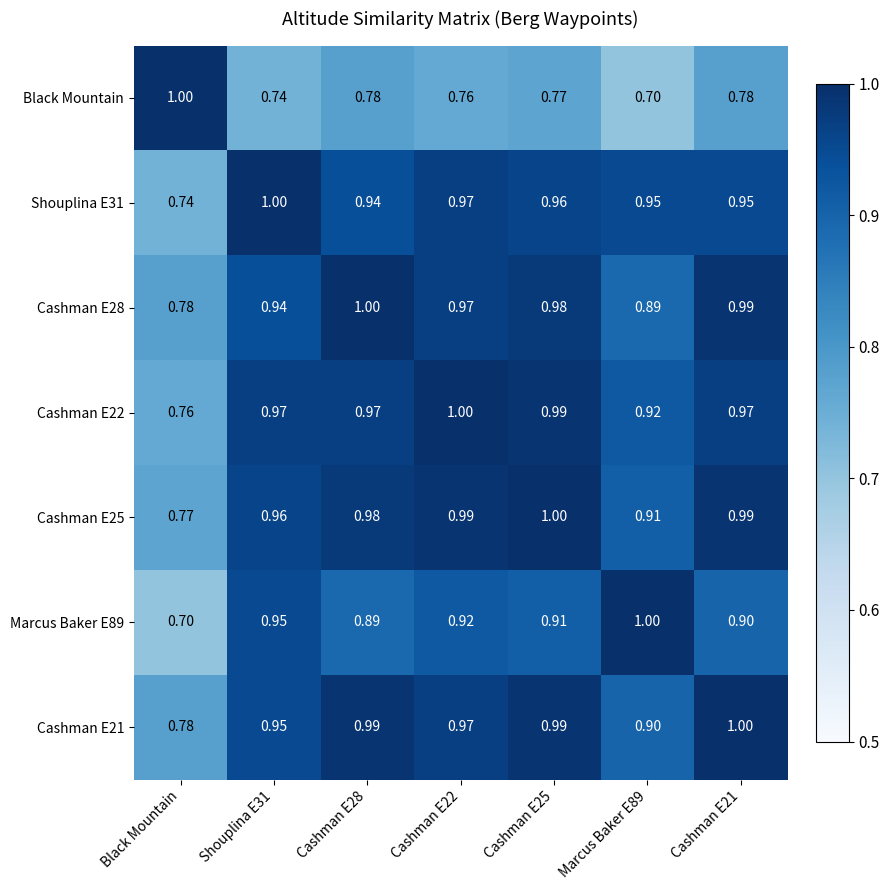

At which label is Cashman E25 closest to 0?

Black Mountain